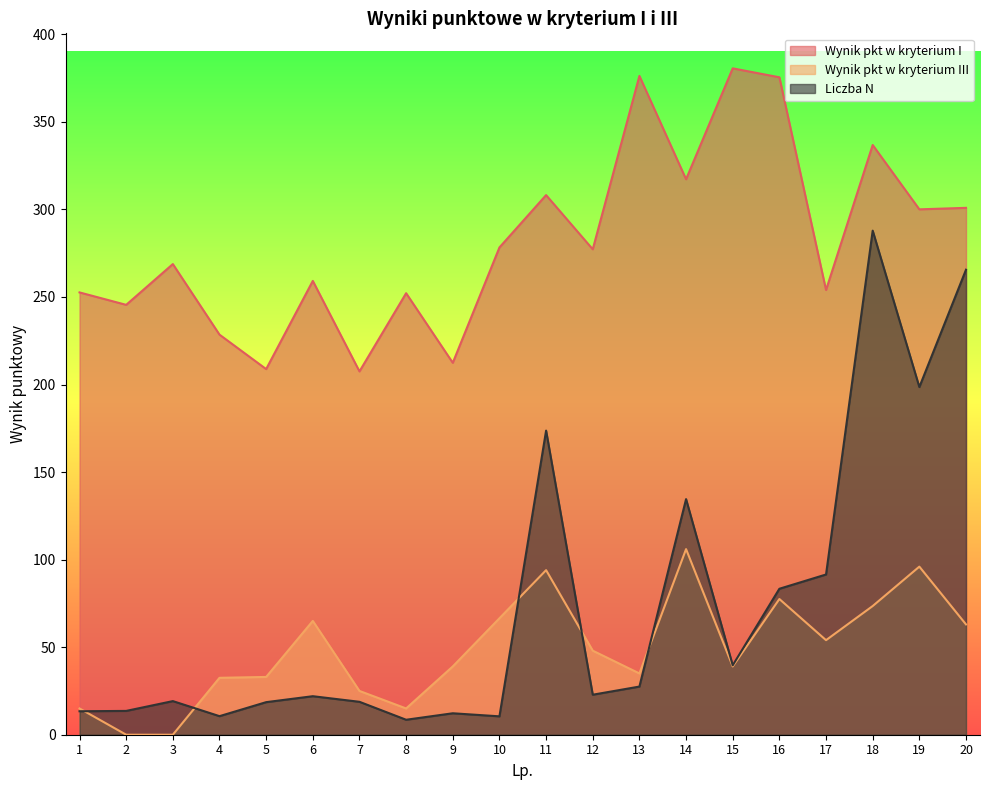

Where is Liczba N nearest to the value 148?

14